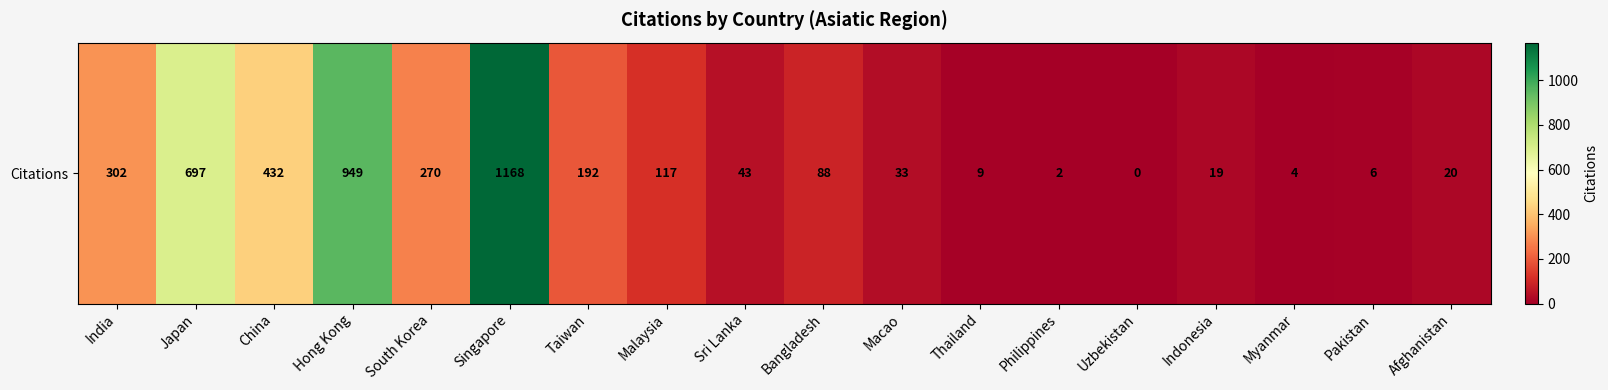

How many values are above zero?

17